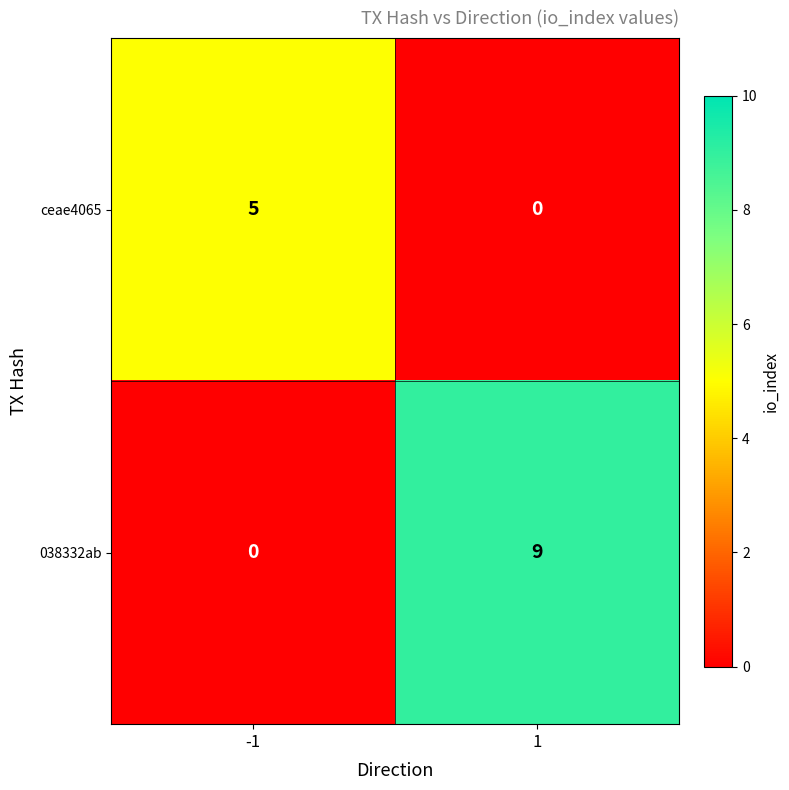

Which label corresponds to the largest value in the chart?

1